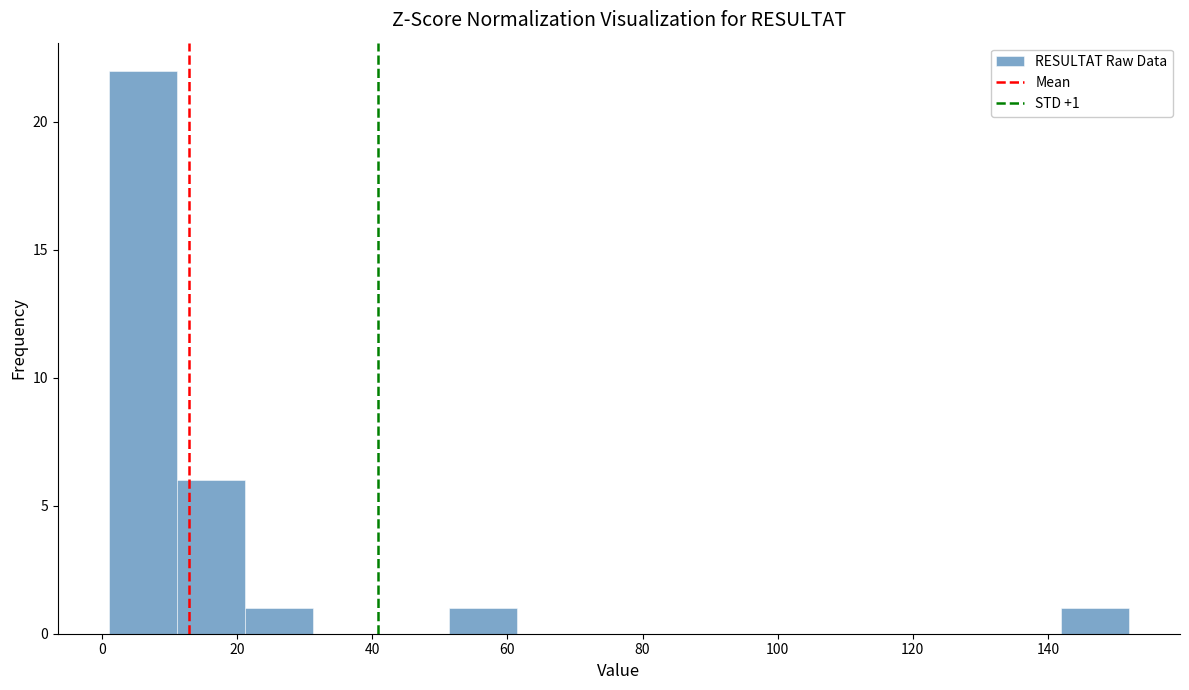

Over which range of the x-axis is the bar tallest?

2 to 12